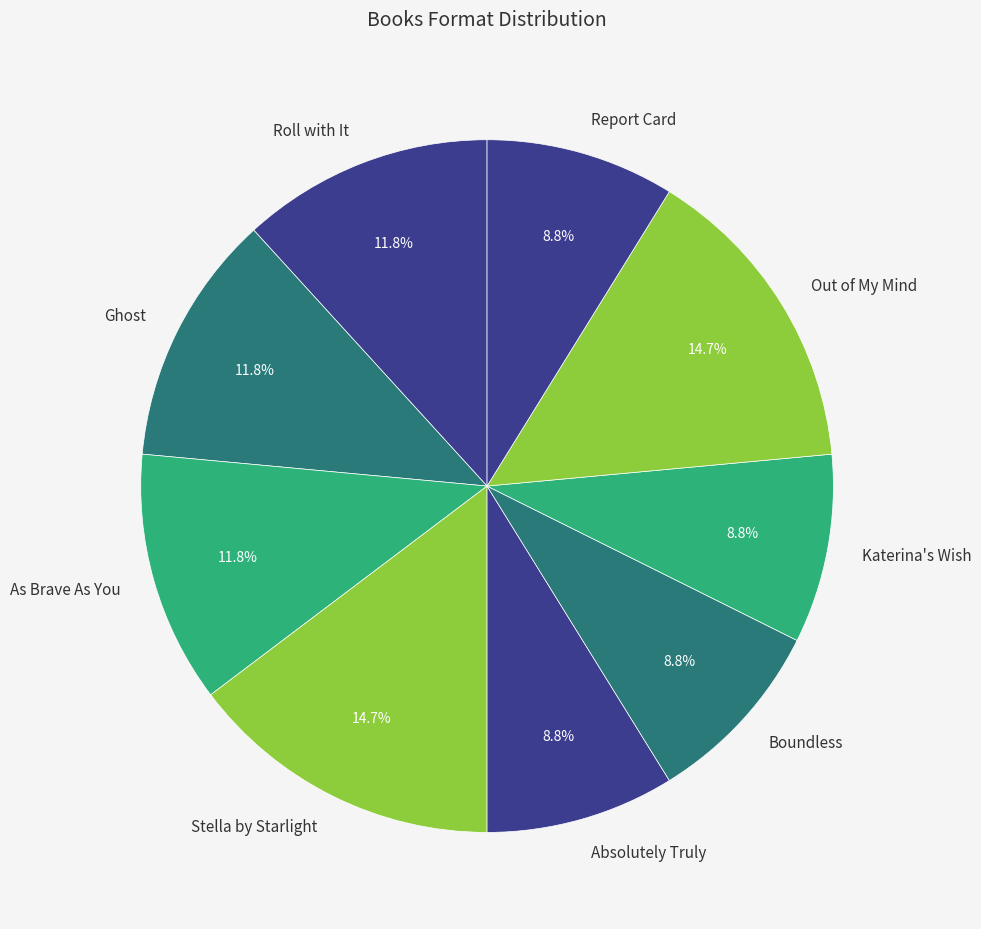

To the nearest percent, what percentage of the pie is Out of My Mind?

15%